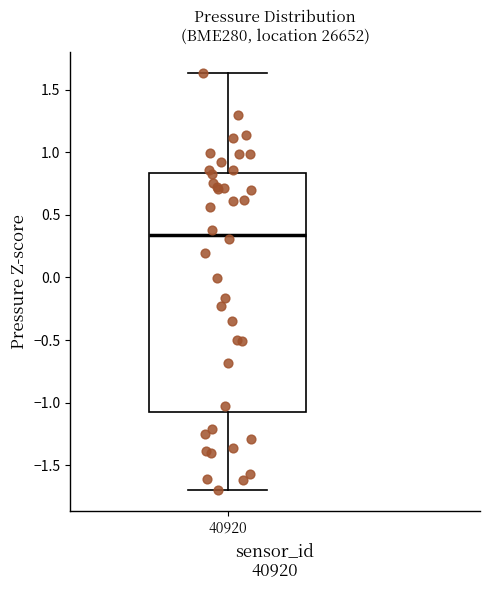

Read this box plot against the y-axis: the position of the median line, the range covered by the box, and the ends of both whiskers. The values are not printed on the chart, so give them approximately, as read against the axis.

median 0.35, box -1.05 to 0.85, whiskers -1.70 to 1.65